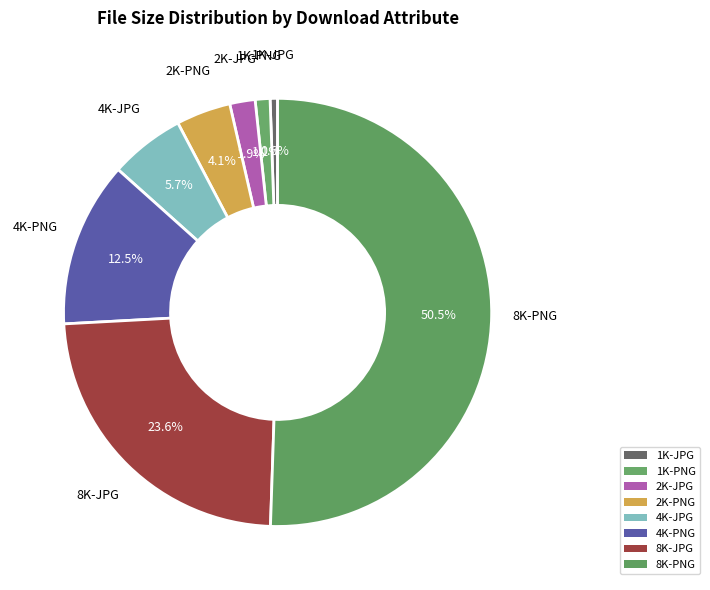

Count the number of slices in the pie.

8